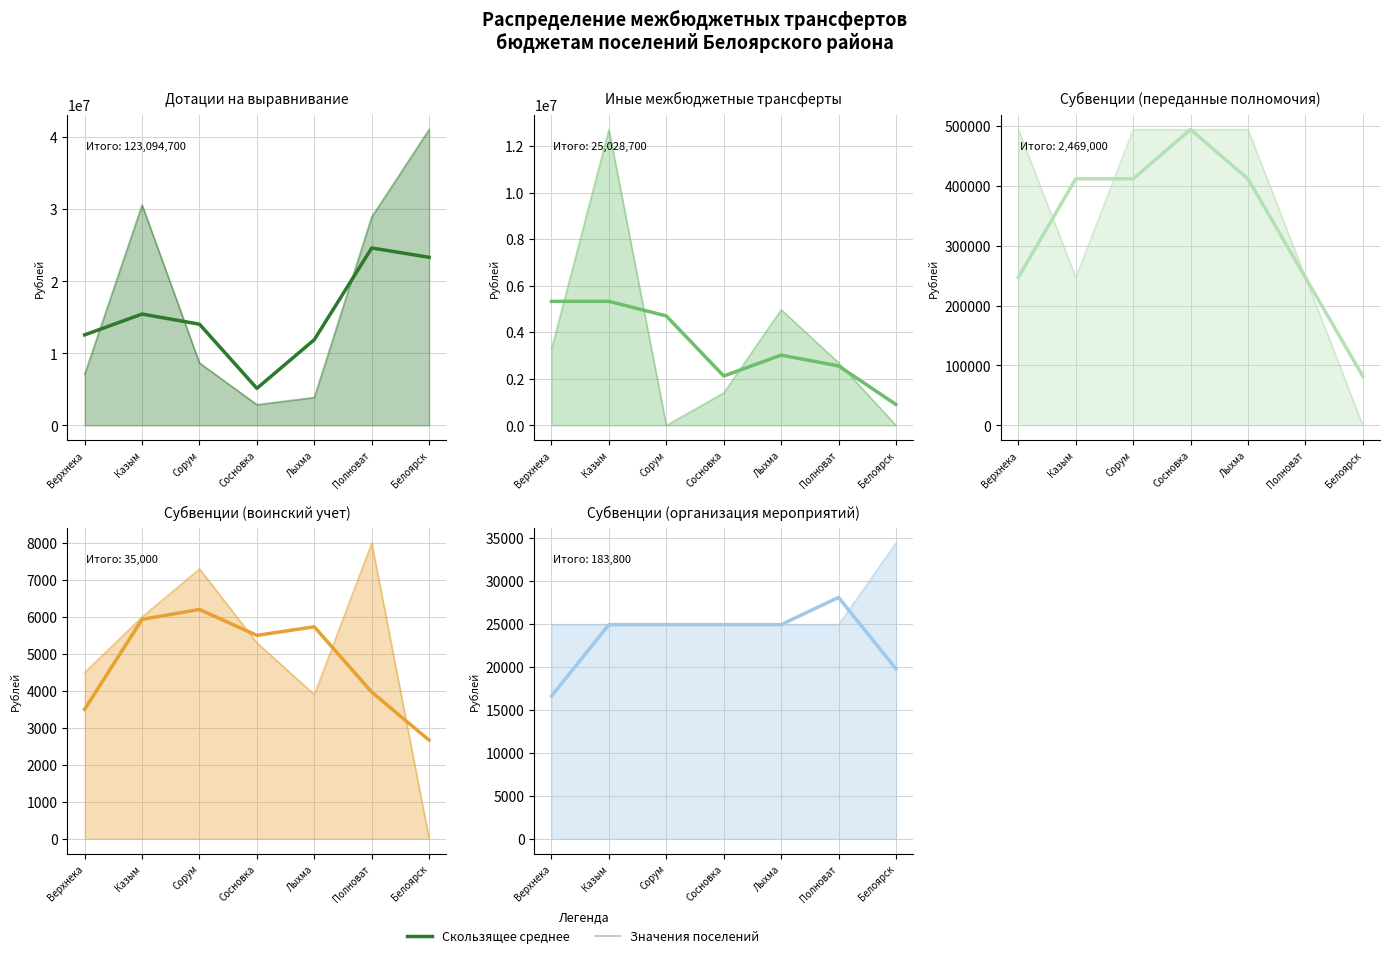

How many interior local peaks does the 7-day average series have?

1